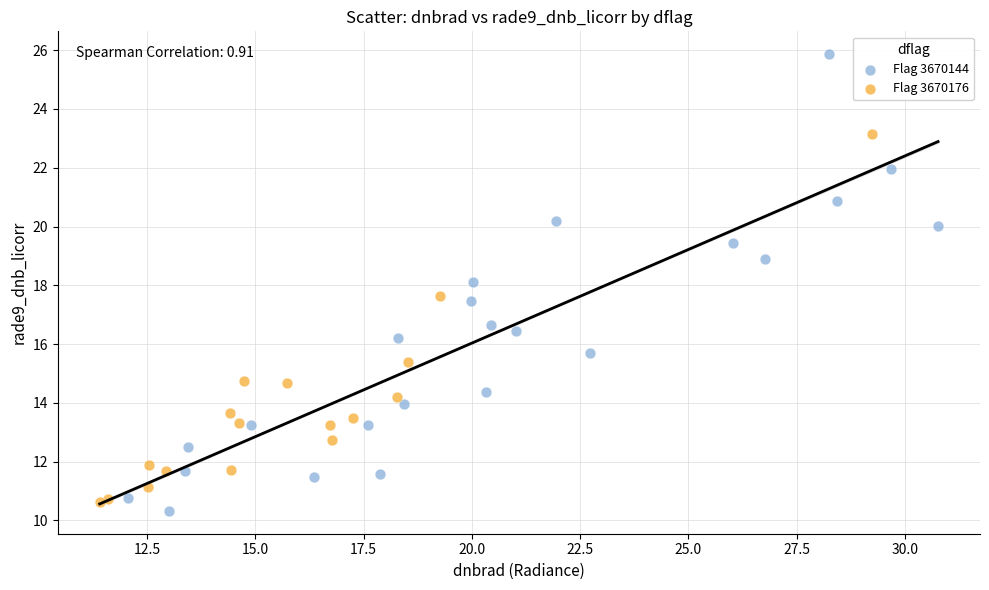

Which series has the widest spread of Y values?

Flag 3670144